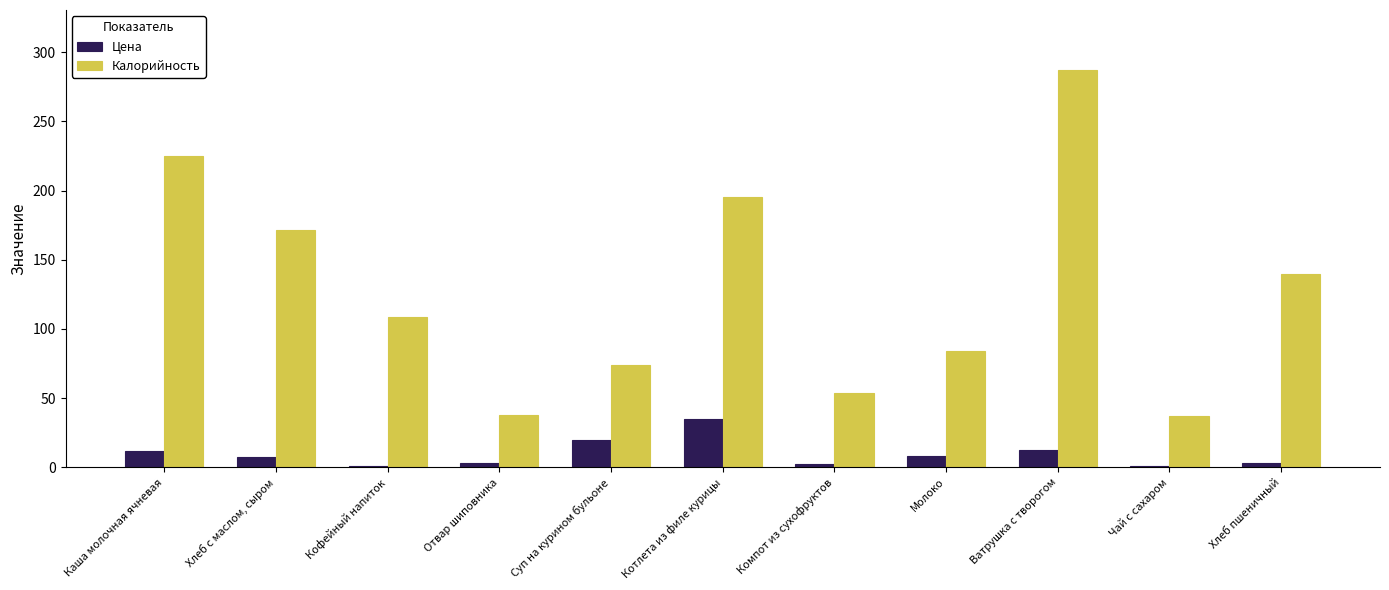

What is the sum of all Калорийность values?

1414.0